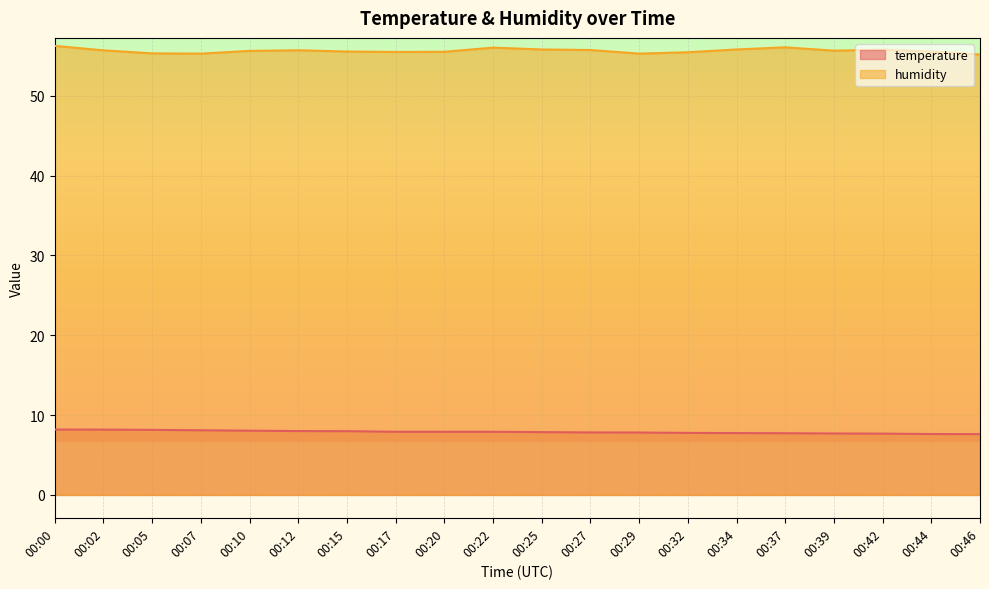

How many lines are shown in the chart?

2